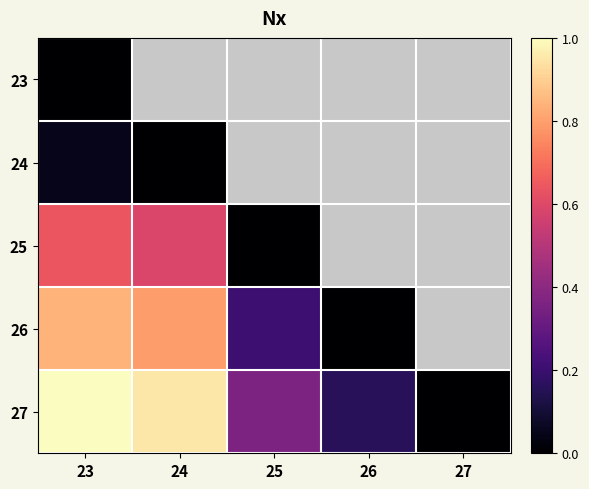

At which category is the sum across all series the highest?

23